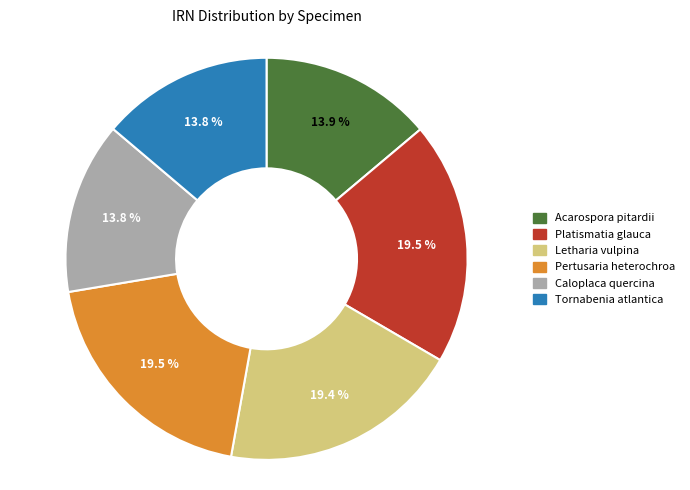

Do Tornabenia atlantica and Acarospora pitardii together represent more than half of the pie?

No